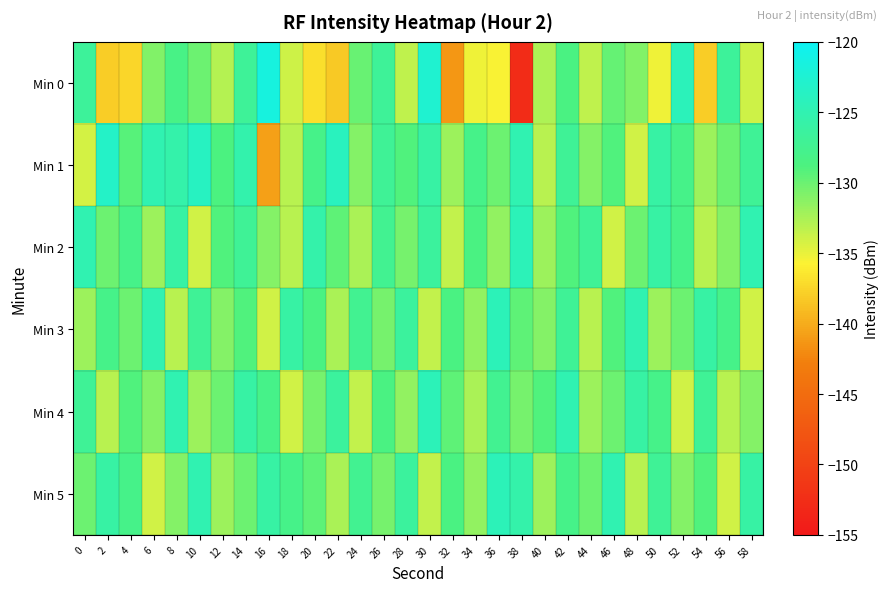

What is the difference between the highest and lowest values at 6?

9.0